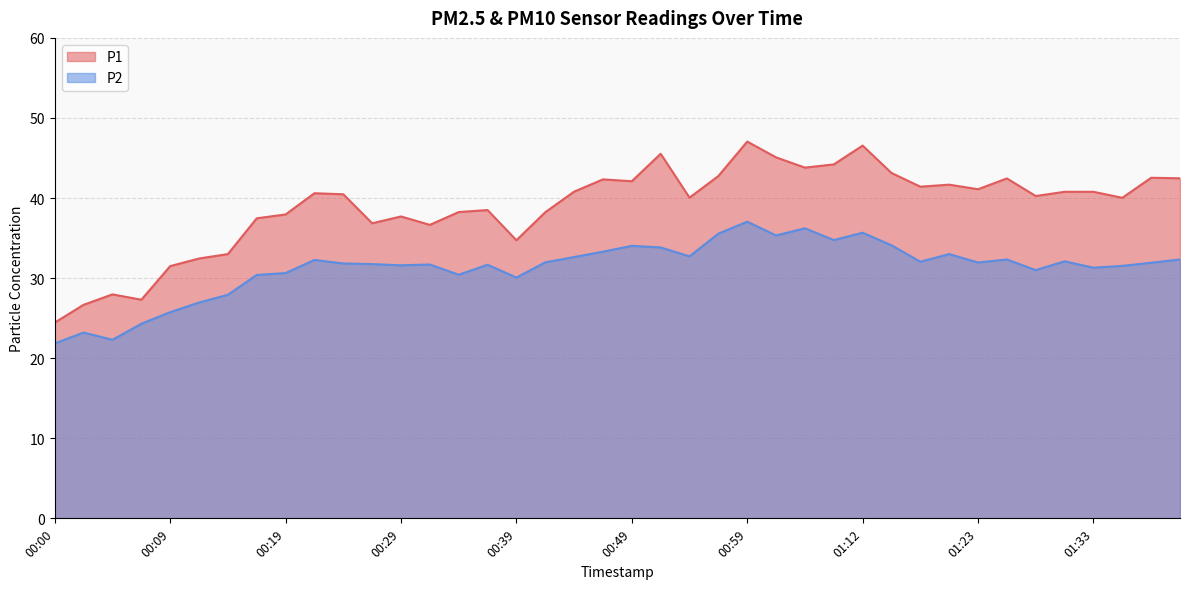

What is the label of the 29th point from the left?

01:12